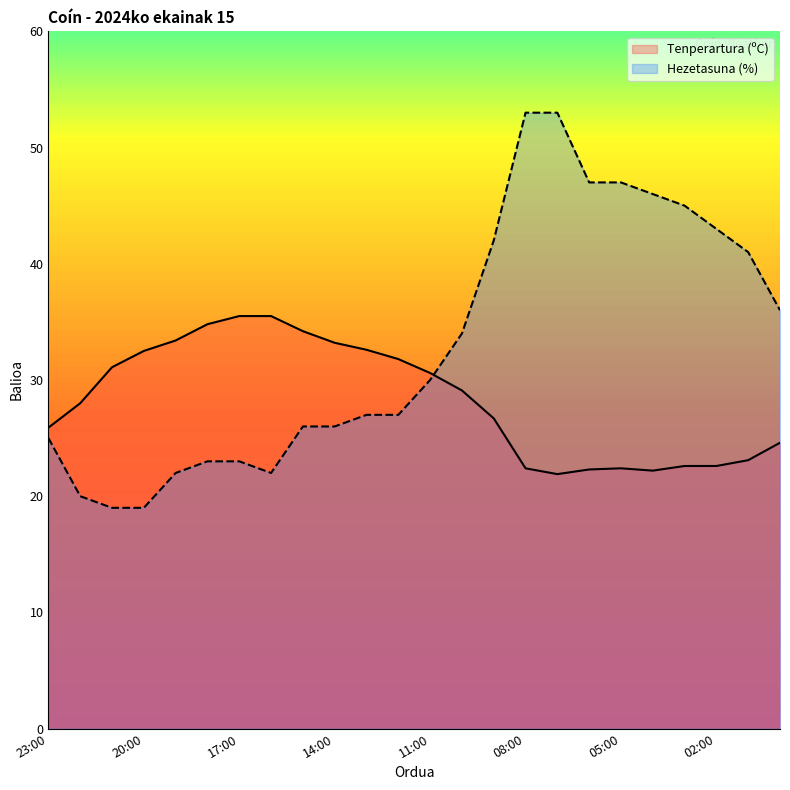

What is the sum of all Hezetasuna (%) values?

796.0